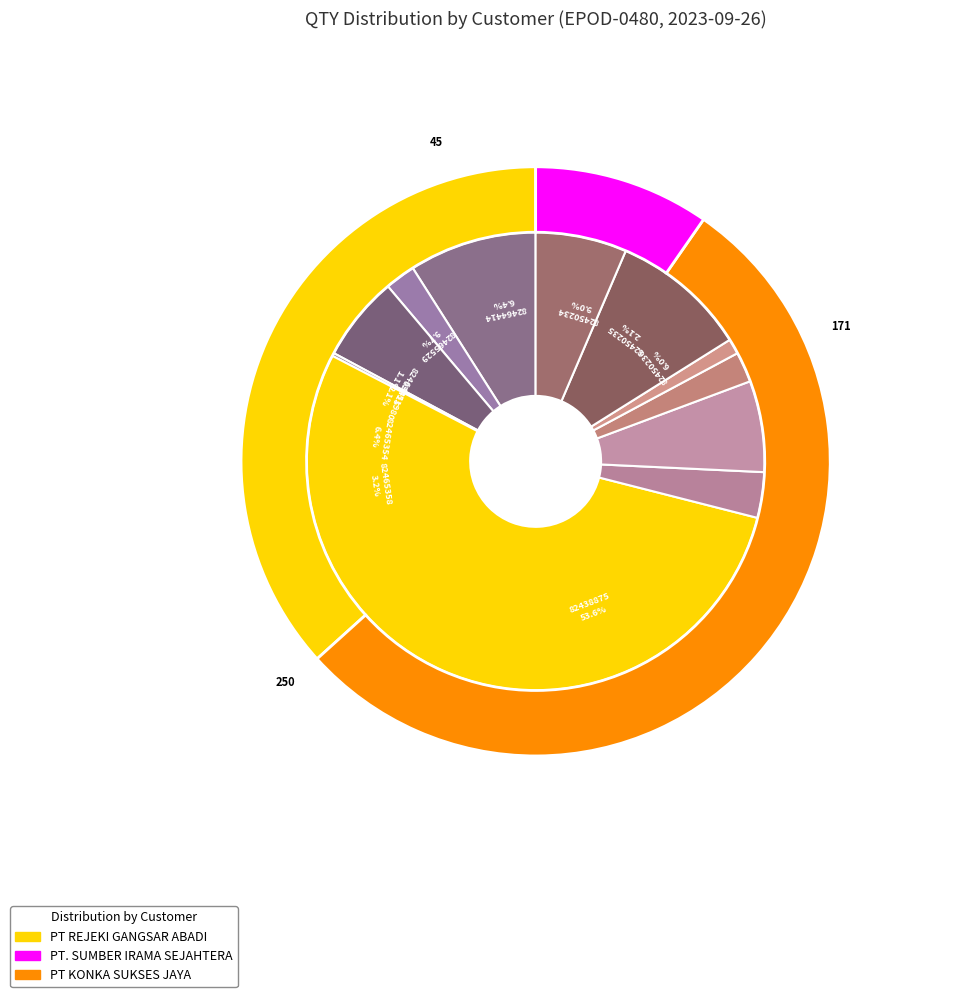

True or false: PT REJEKI GANGSAR ABADI (82464414) accounts for 6% of the total.

True